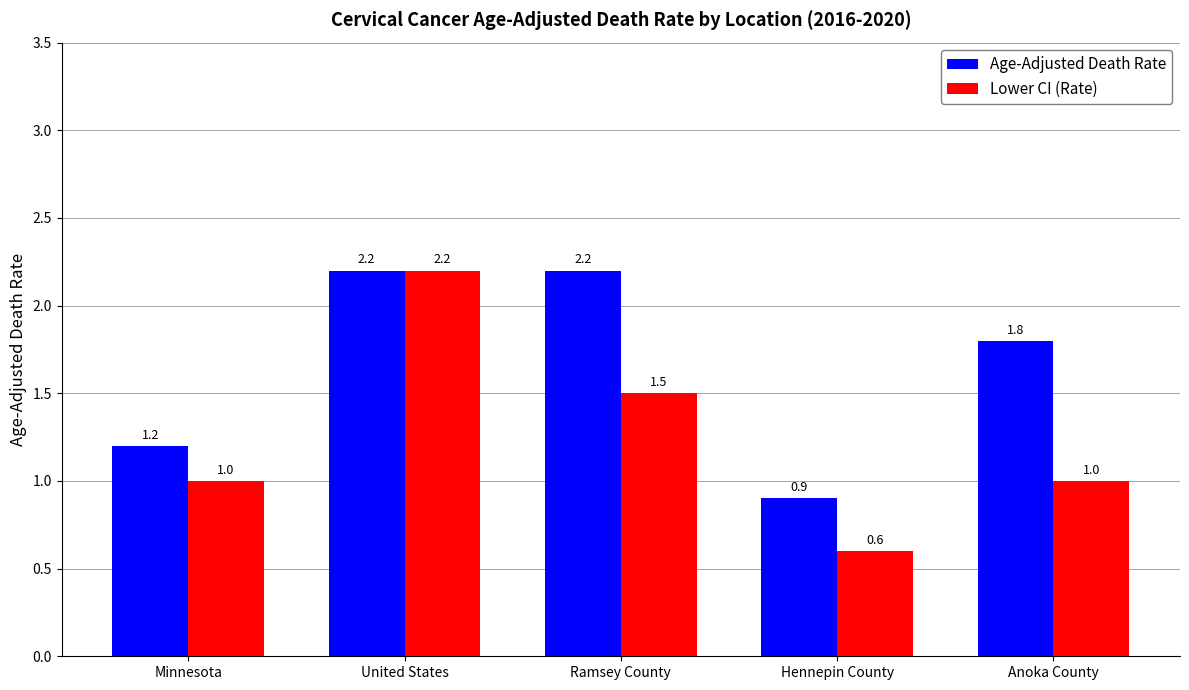

Reading left to right, transcribe all the data shown in this chart.

Age-Adjusted Death Rate: Minnesota=1.2	United States=2.2	Ramsey County=2.2	Hennepin County=0.9	Anoka County=1.8
Lower CI (Rate): Minnesota=1.0	United States=2.2	Ramsey County=1.5	Hennepin County=0.6	Anoka County=1.0